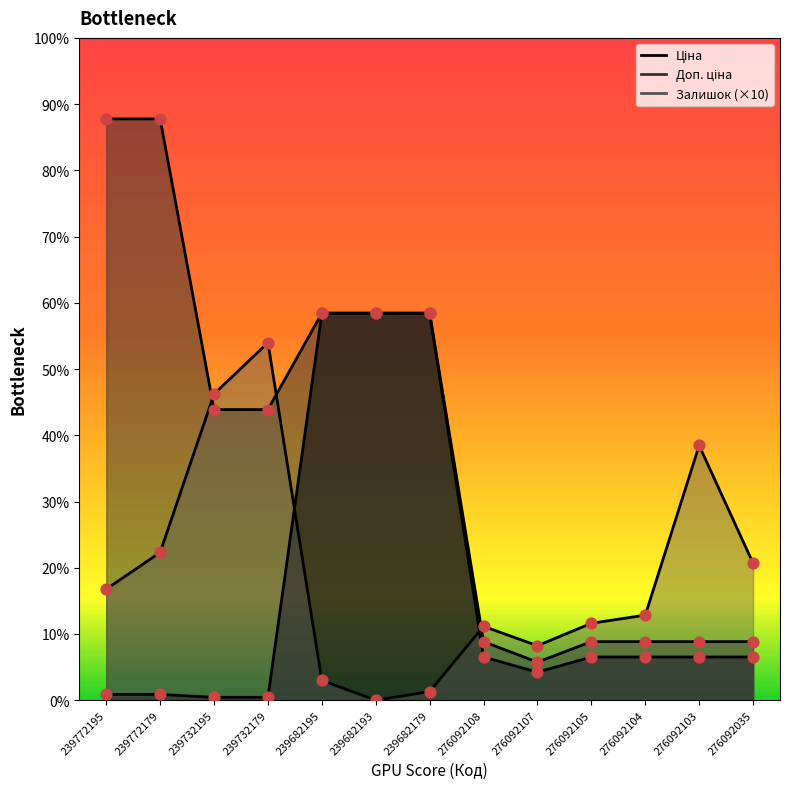

At how many categories does at least one series exceed 2700?

8